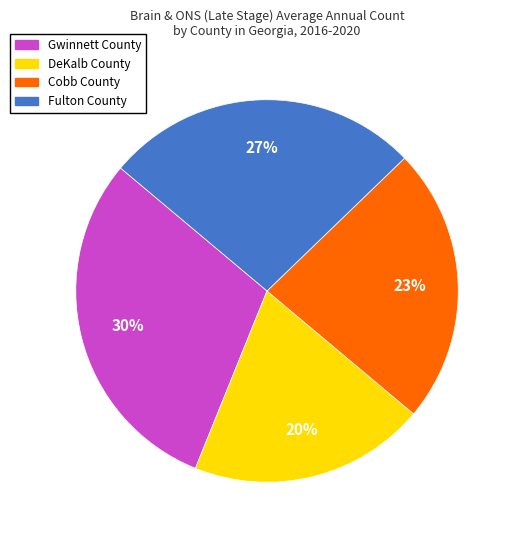

What is the ratio of the value at Gwinnett County to the value at DeKalb County?

1.5